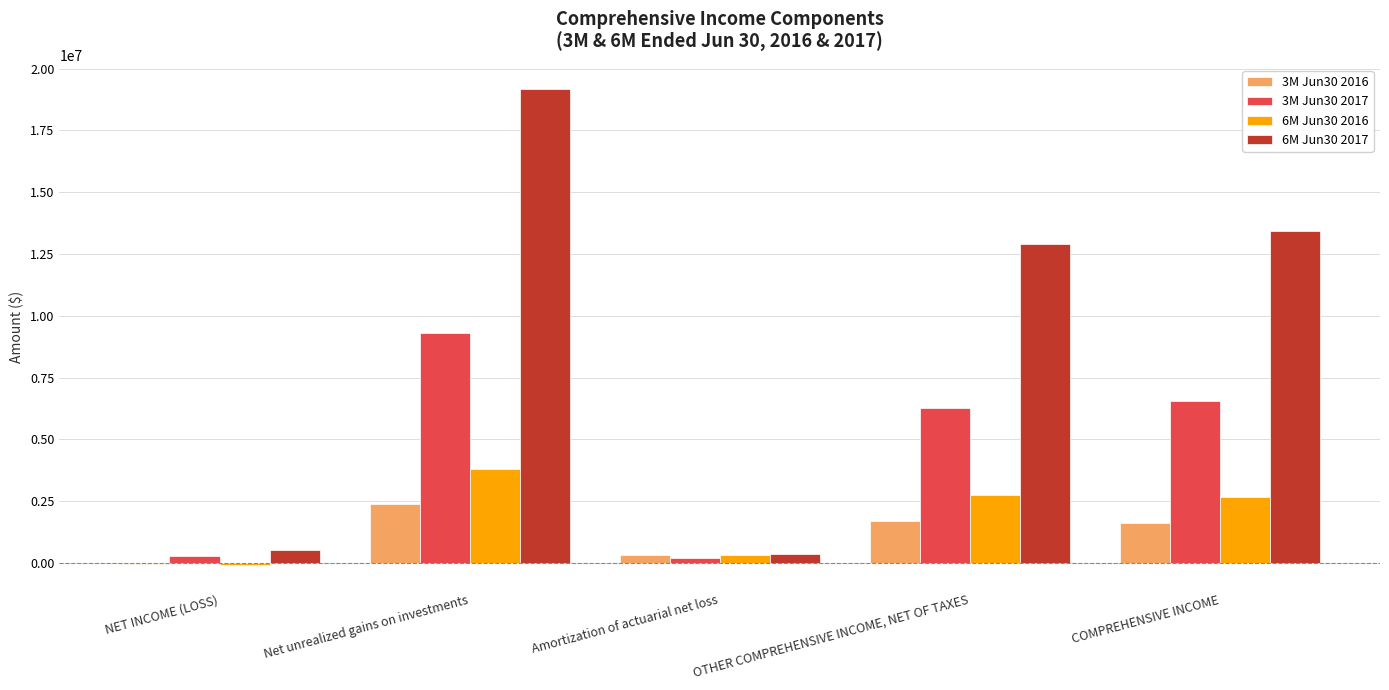

At which label does 6M Jun30 2016 reach its peak?

Net unrealized gains on investments